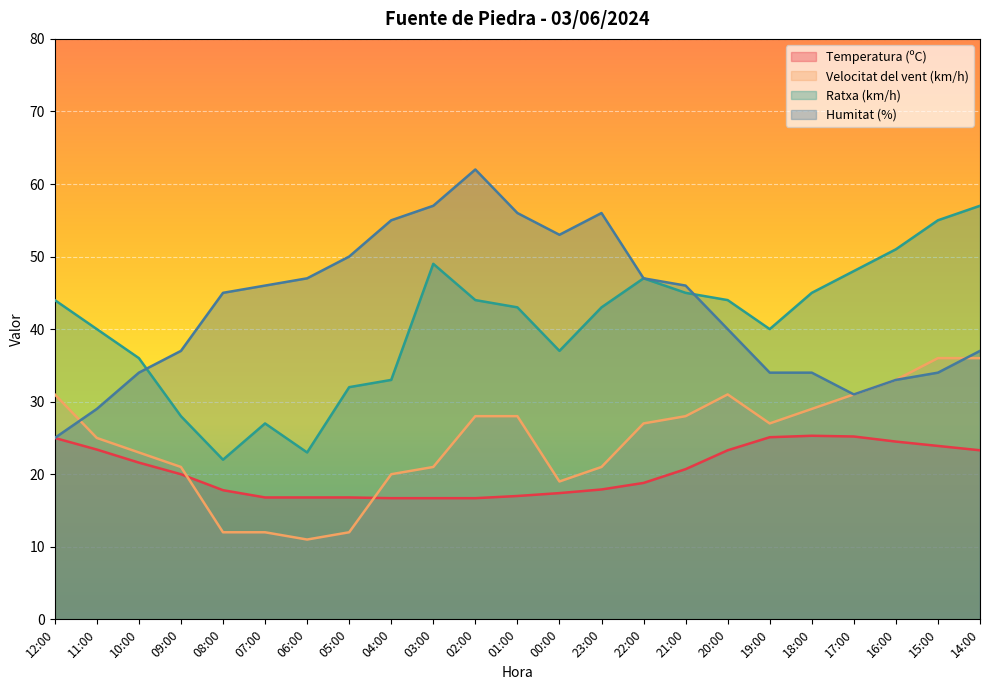

Where is Velocitat del vent (km/h) nearest to the value 23?

10:00